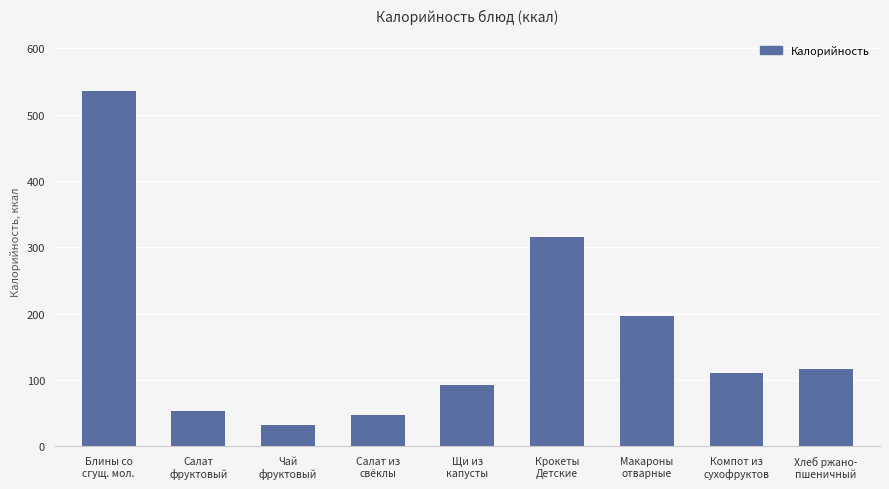

Where does the data first go above 110?

Блины со
сгущ. мол.